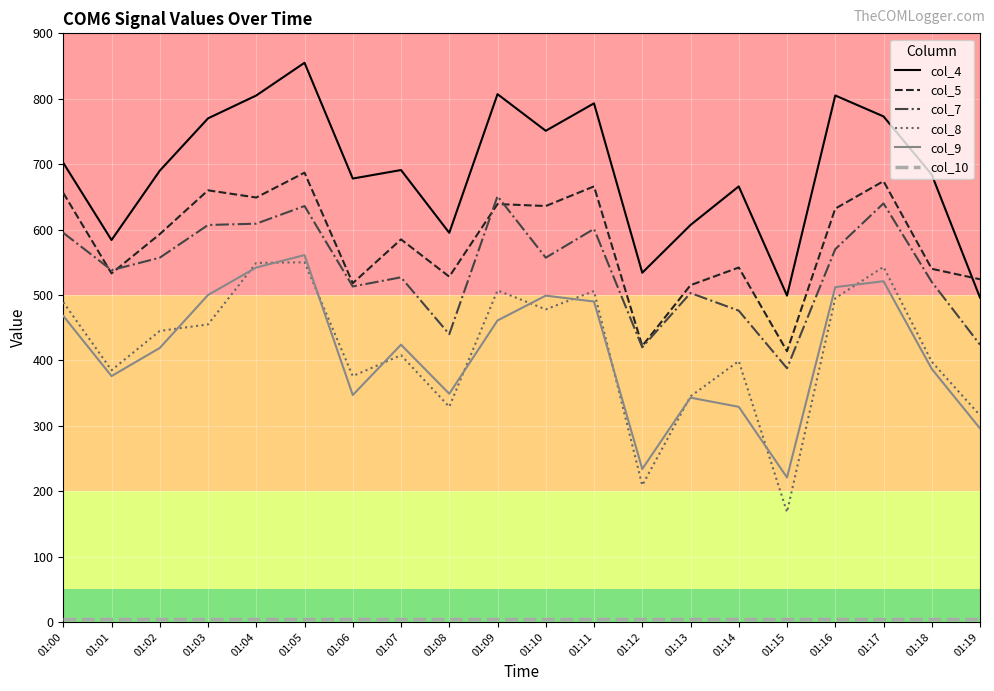

True or false: col_5 and col_9 intersect in this chart.

False